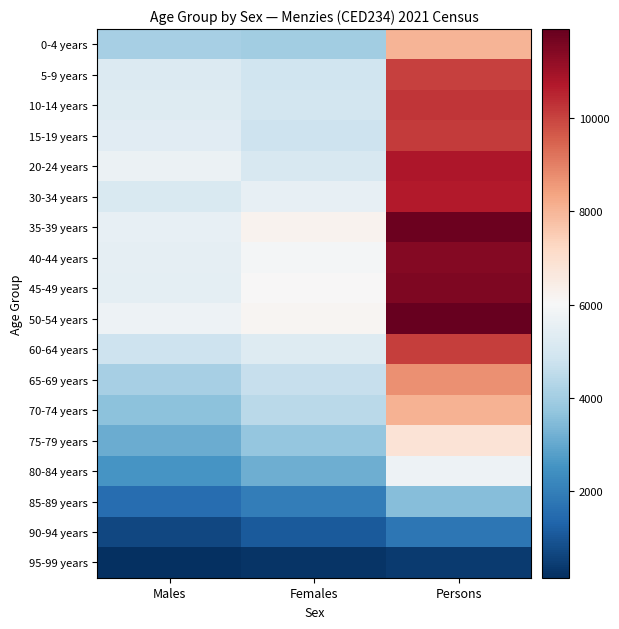

Count the number of categories in the chart.

3